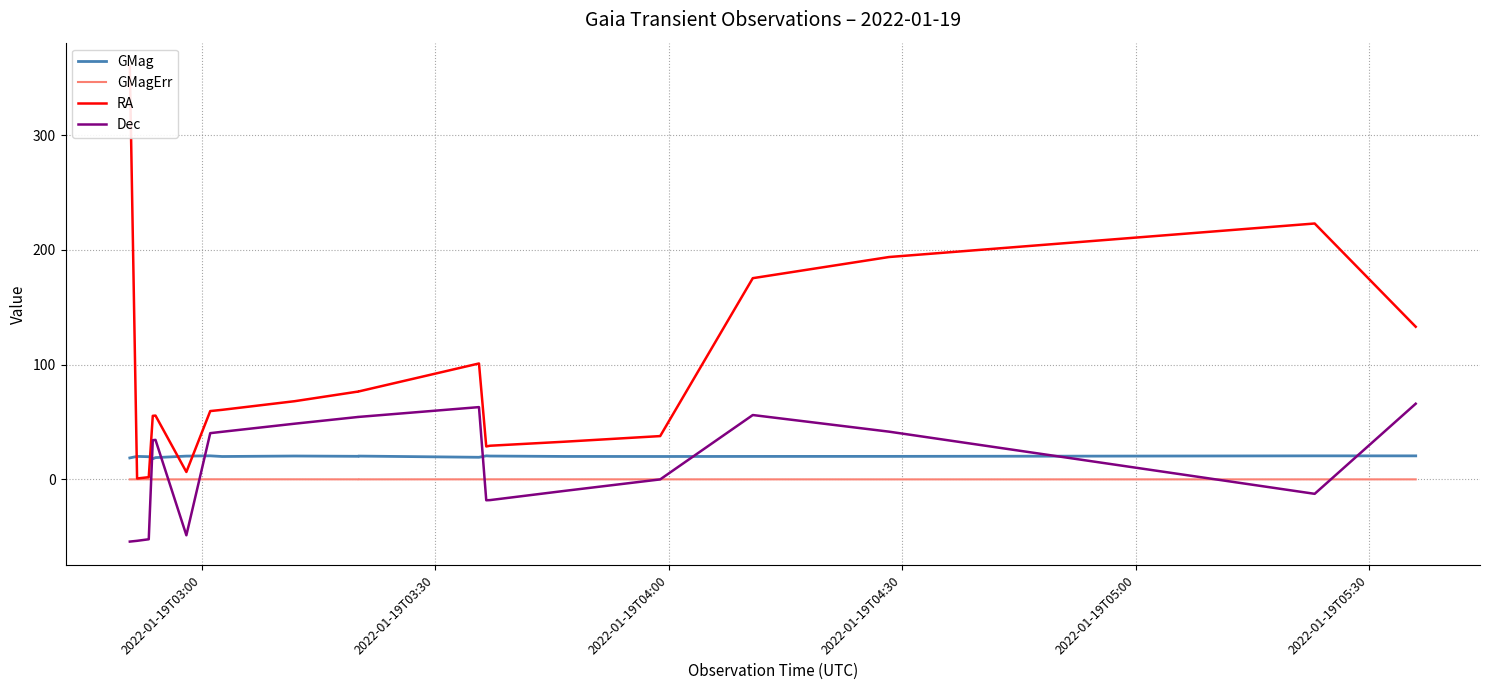

How many lines are shown in the chart?

4